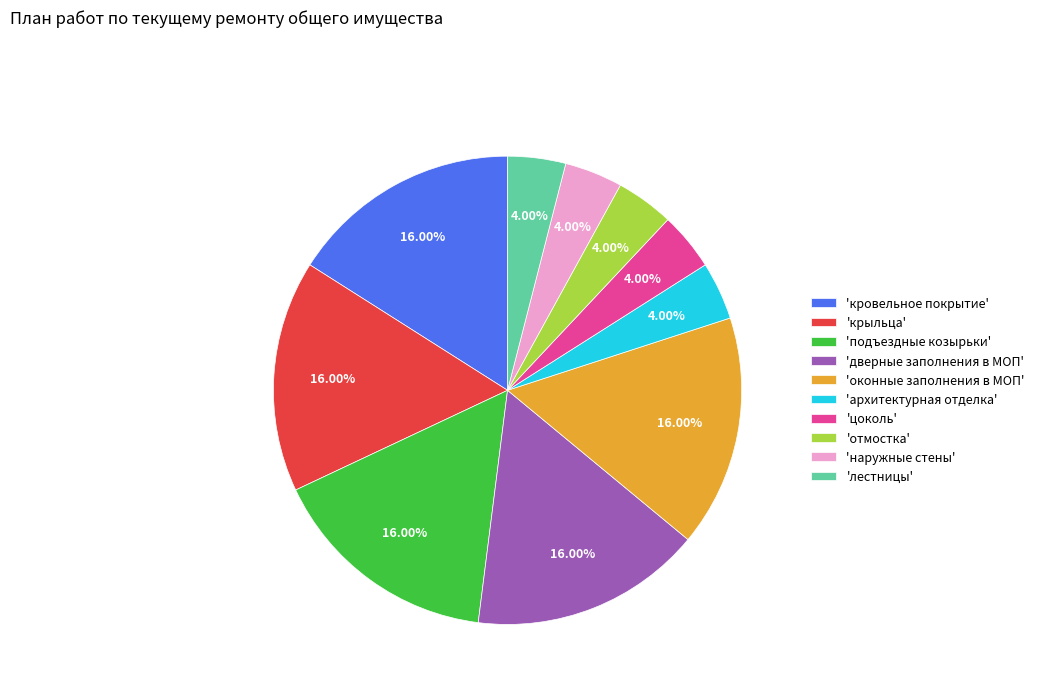

Is there any slice that represents more than half of the pie?

No